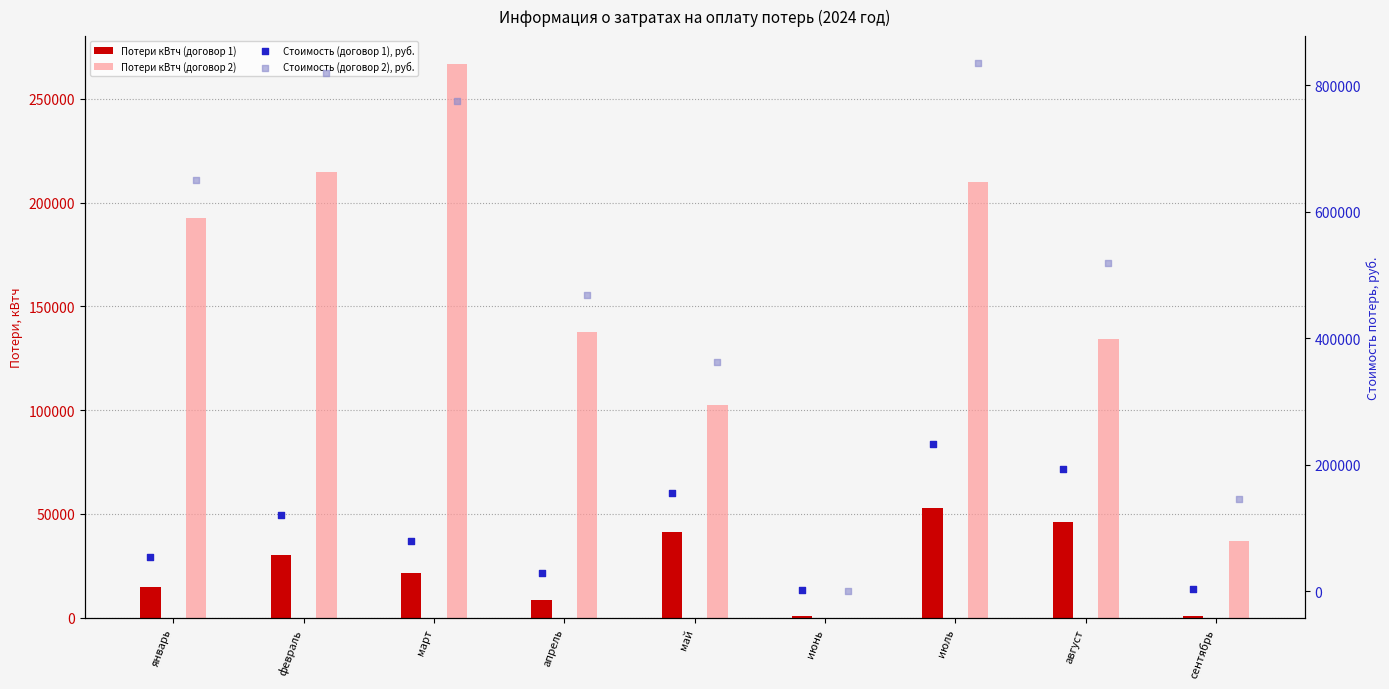

Which series contains the highest Y value?

Стоимость (договор 2), руб.